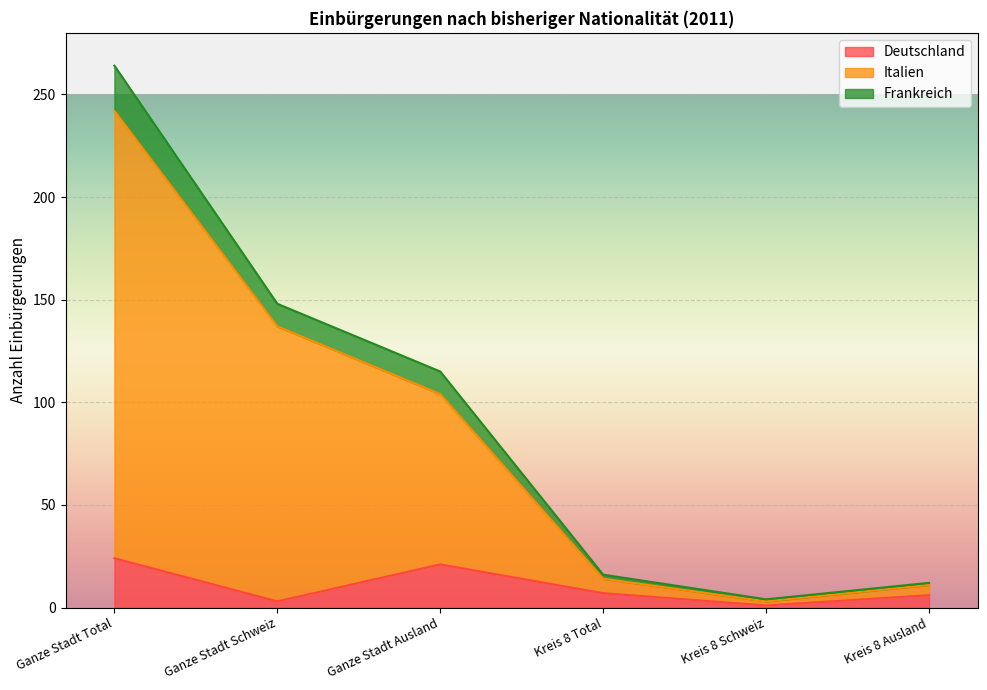

Is it true that Italien equals 5 at Kreis 8 Schweiz?

False